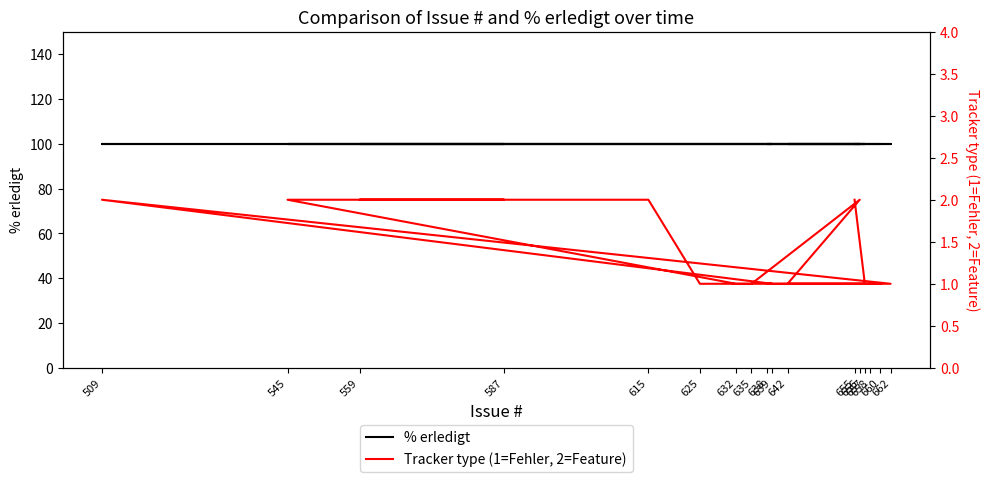

What is the sum of all % erledigt values?

1700